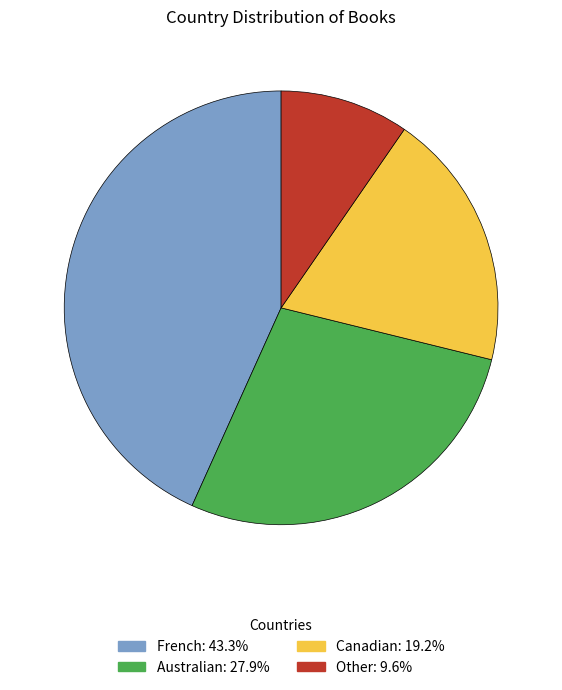

Does any single category account for the majority?

No